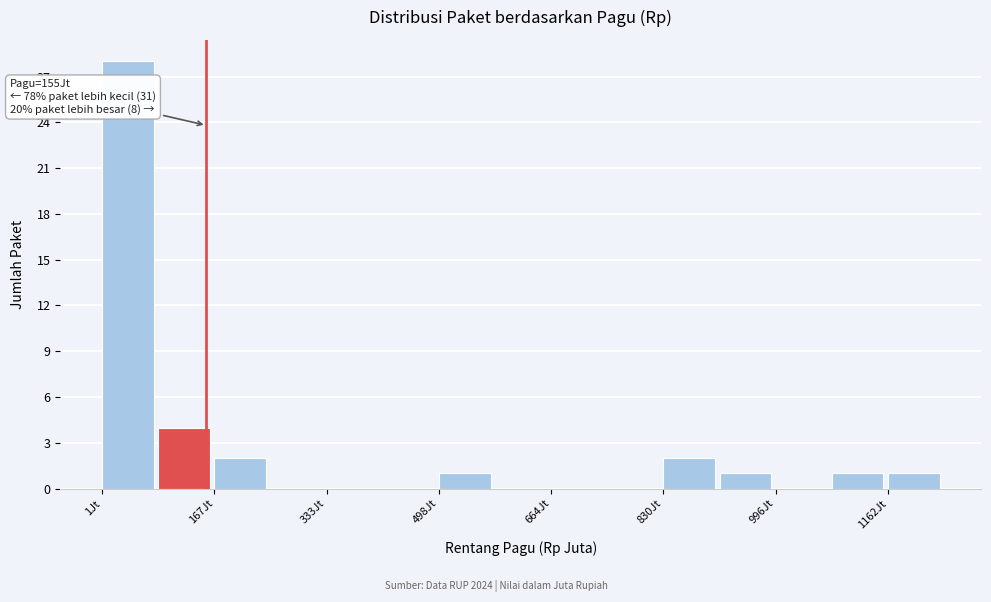

Which range on the x-axis has the tallest bar?

0 to 80